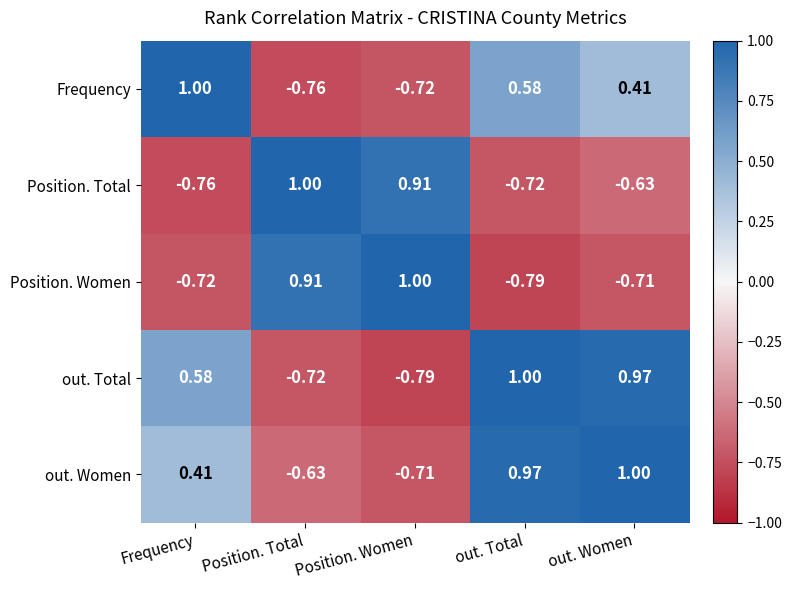

Is the value of Frequency at Position. Total greater than the value of Position. Total at Position. Women?

No